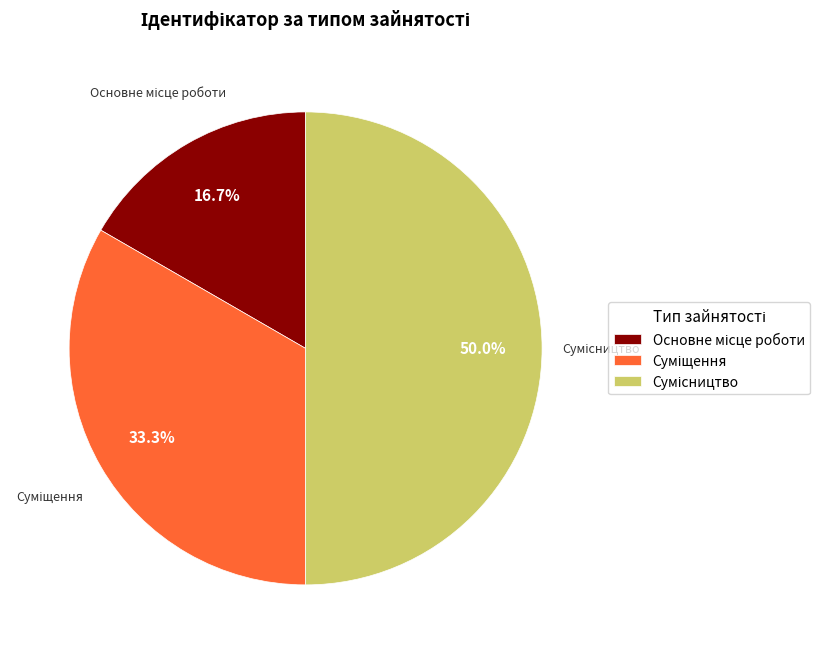

What is the change in value from Основне місце роботи to Суміщення?

+1